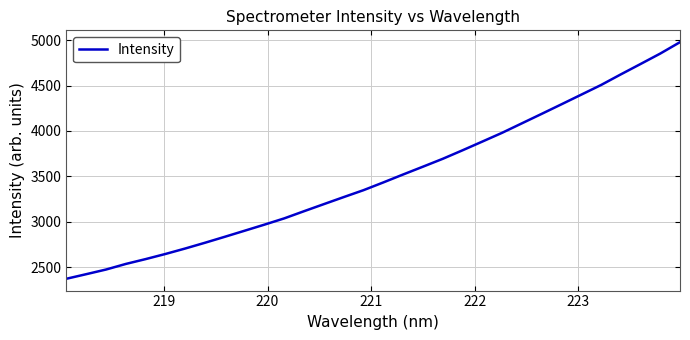

Is this an area chart (filled region under the line)?

No